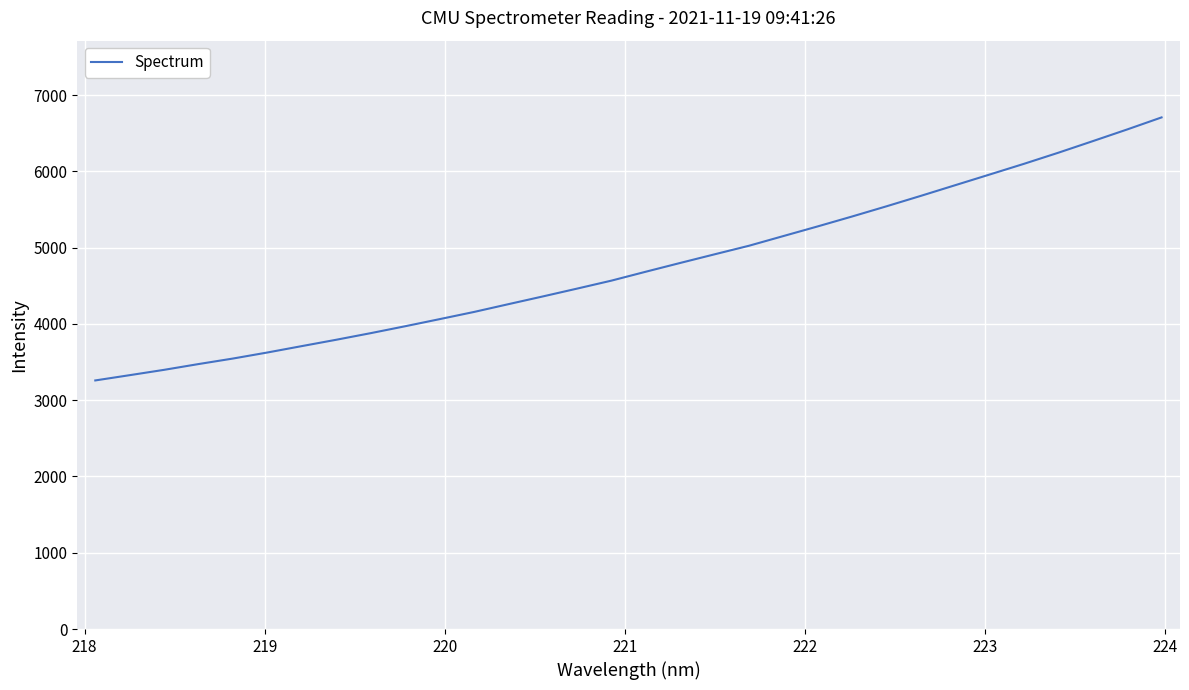

What is the greatest value displayed?

6708.2